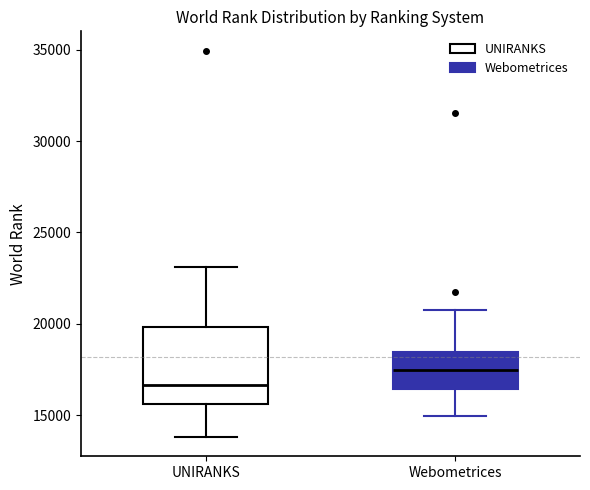

Which box is the tallest, from its lower edge to its upper edge?

UNIRANKS